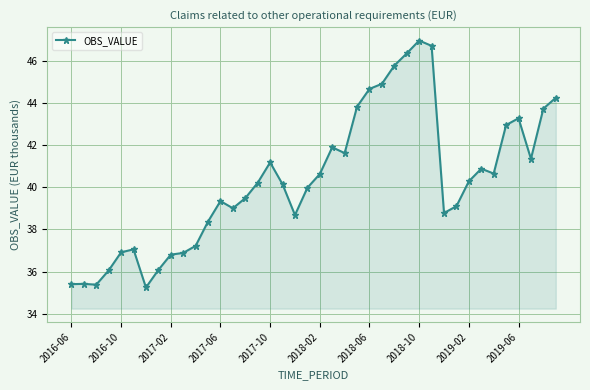

What is the difference between the maximum and minimum values?

11.7